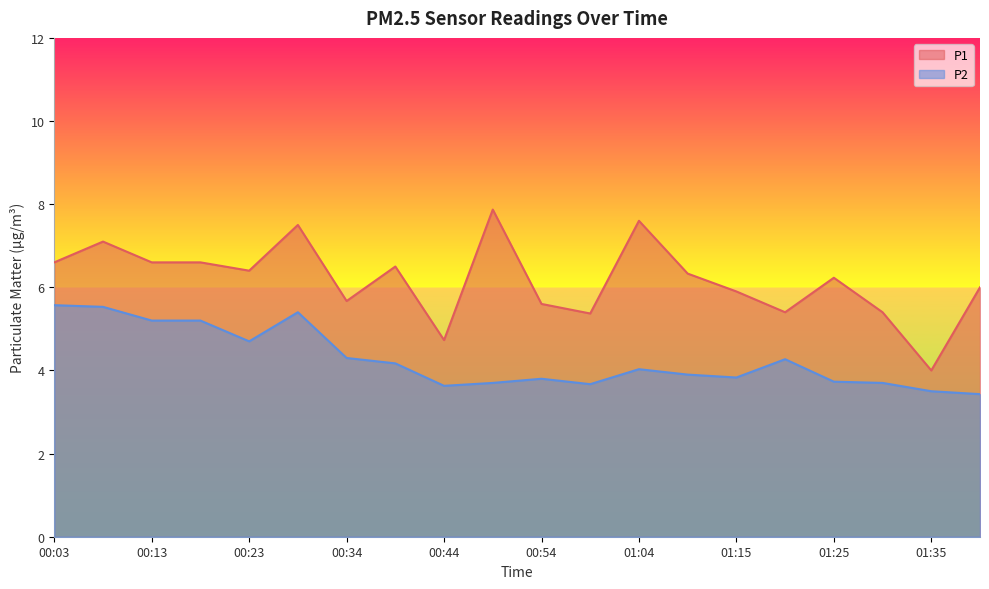

How many interior local valleys does the P2 series have?

4